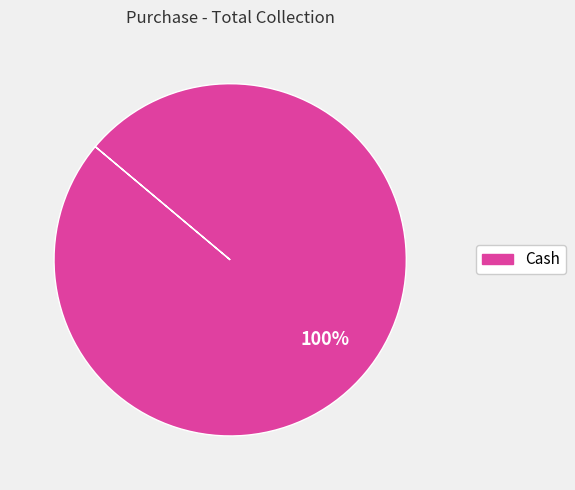

How many slices are in this pie chart?

1